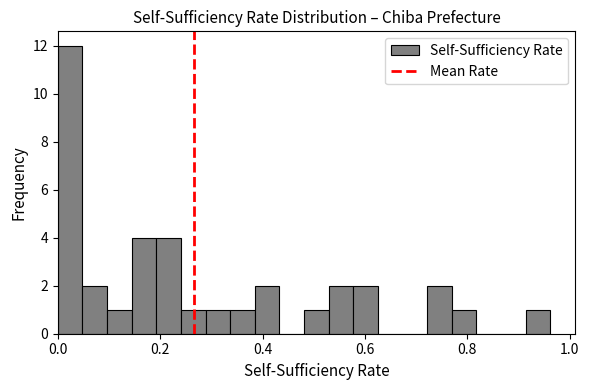

Around what value on the x-axis is the tallest bar? Give the approximate position of its centre, as read against the axis.

0.02